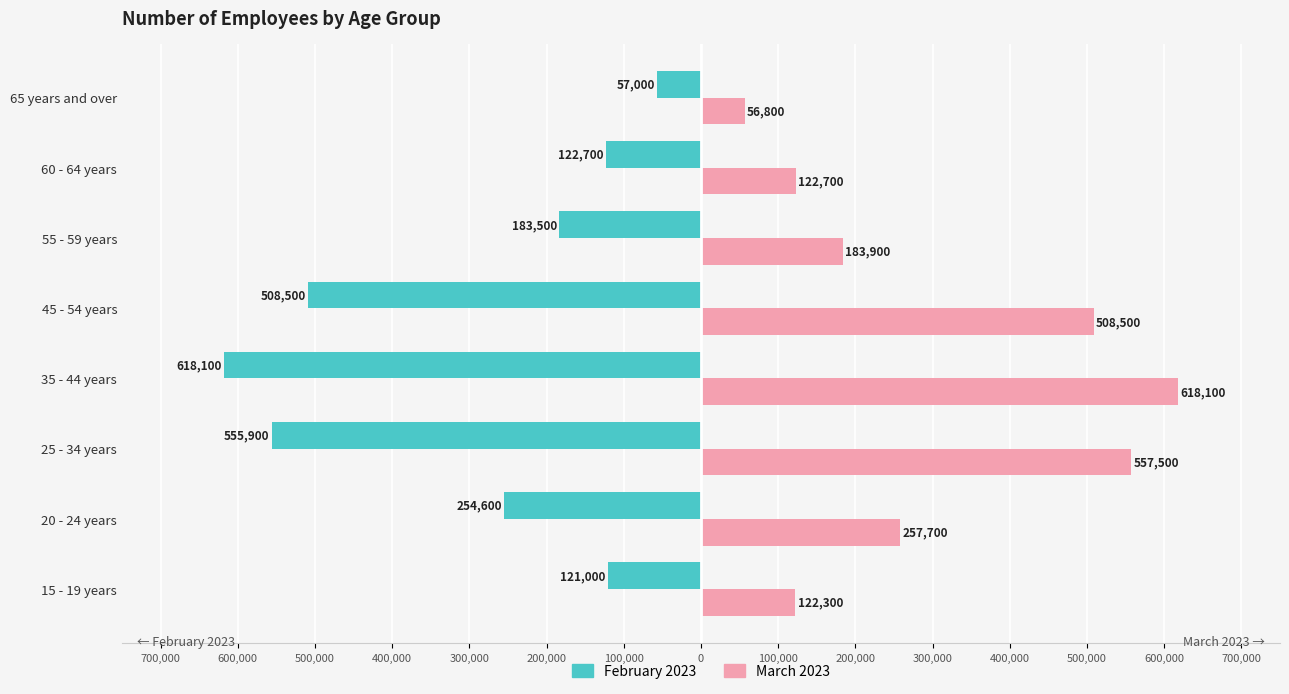

What are all the series names shown in the legend?

February 2023, March 2023